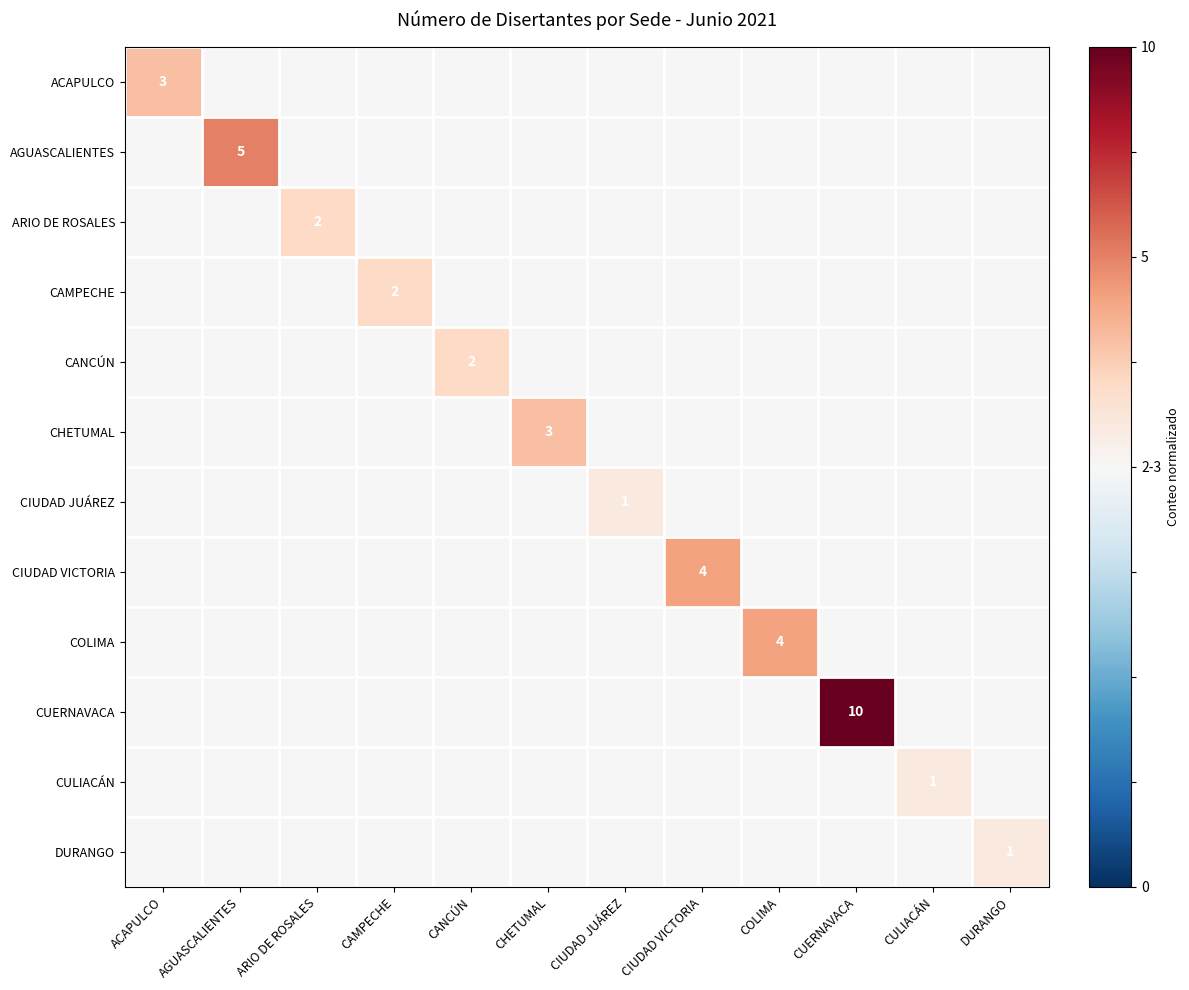

Is it true that DURANGO equals 1 at DURANGO?

True